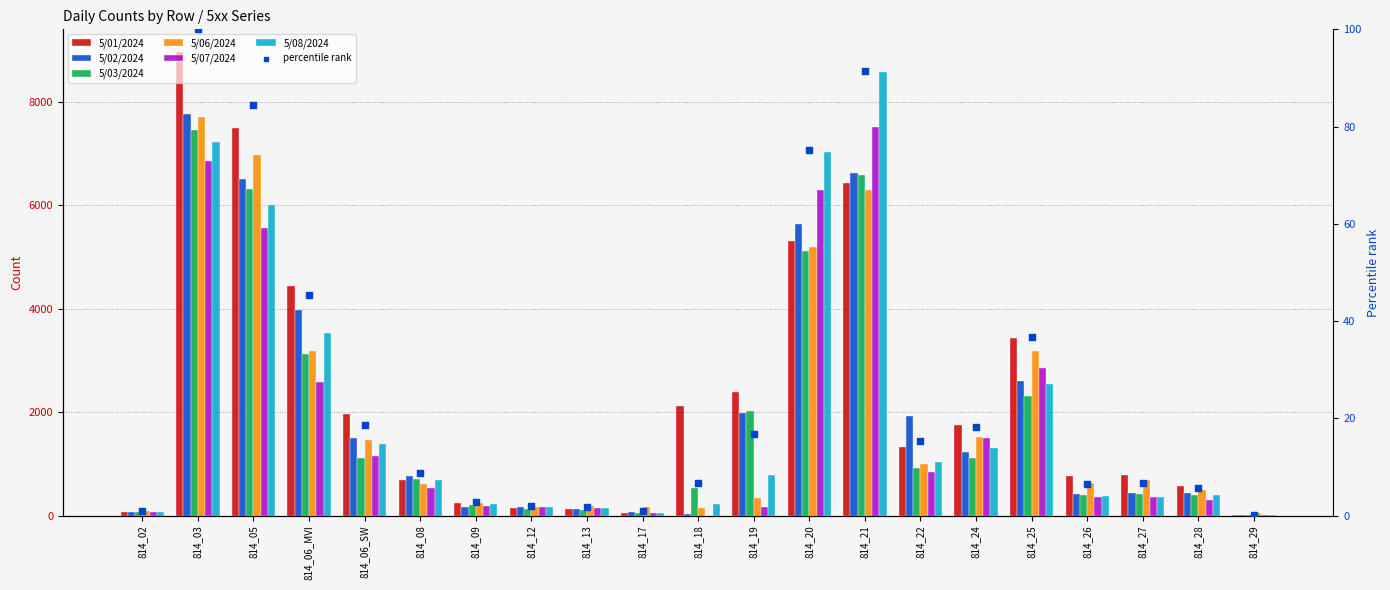

Is the value of 5/03/2024 at 814_02 greater than the value of 5/07/2024 at 814_06_SW?

No